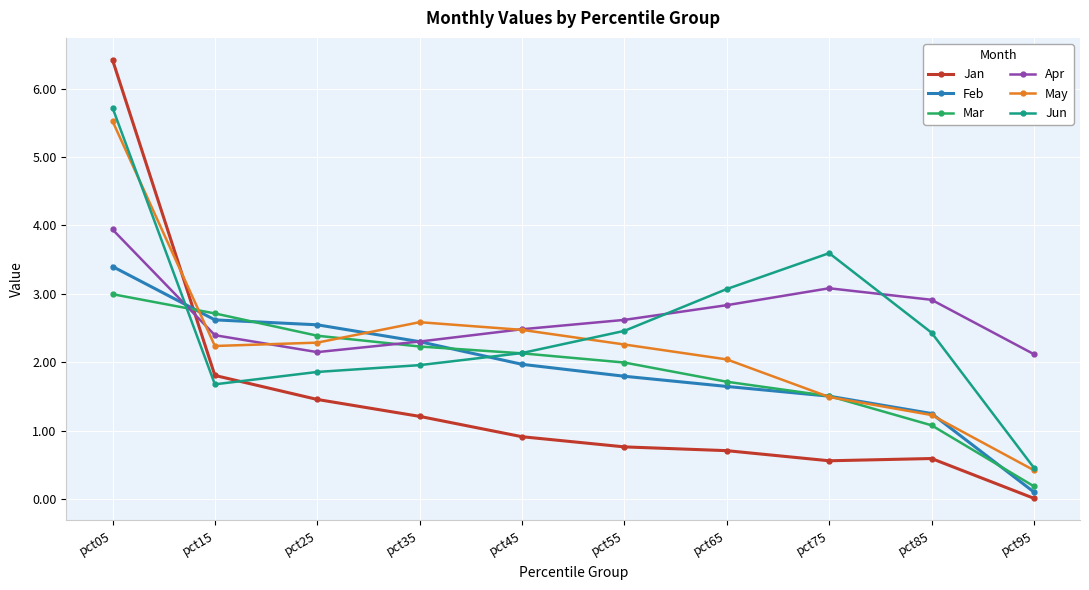

Which label corresponds to the smallest value in the chart?

pct95